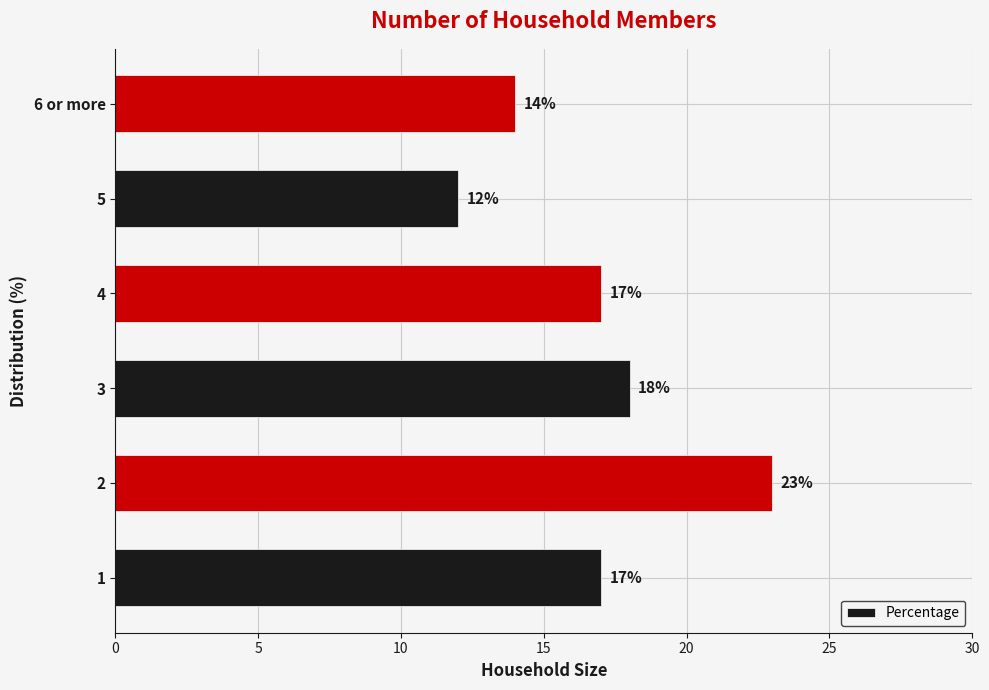

What is the change in value from 2 to 3?

-5